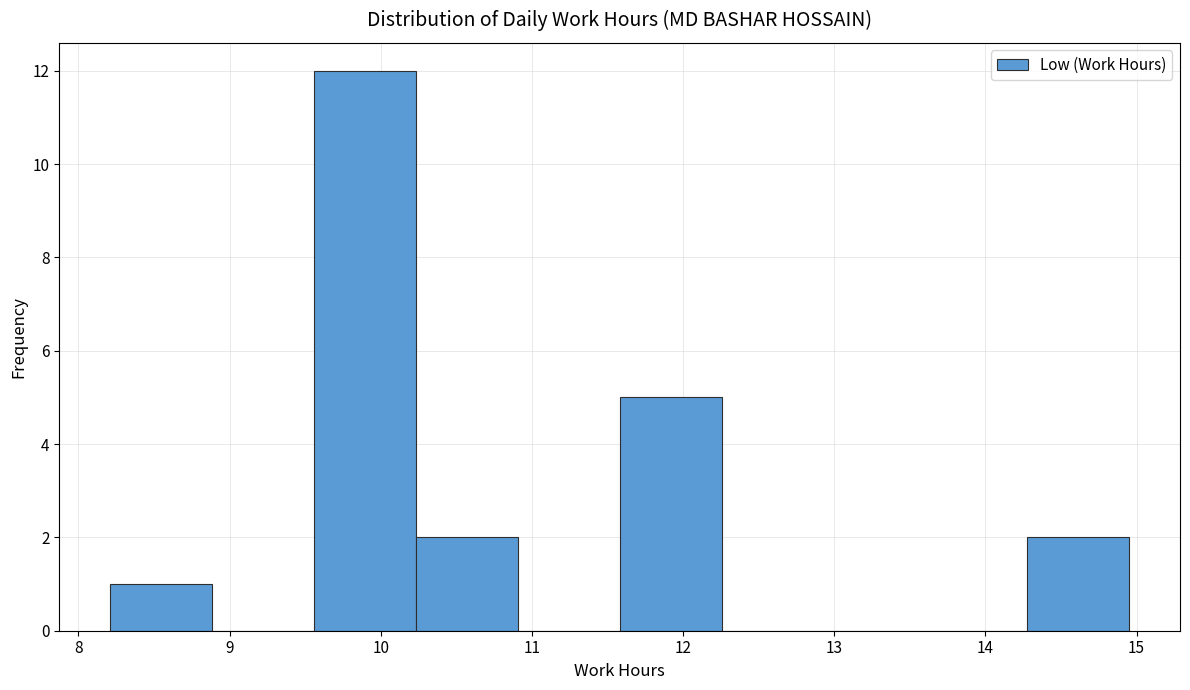

Which range on the x-axis has the tallest bar?

9.6 to 10.2